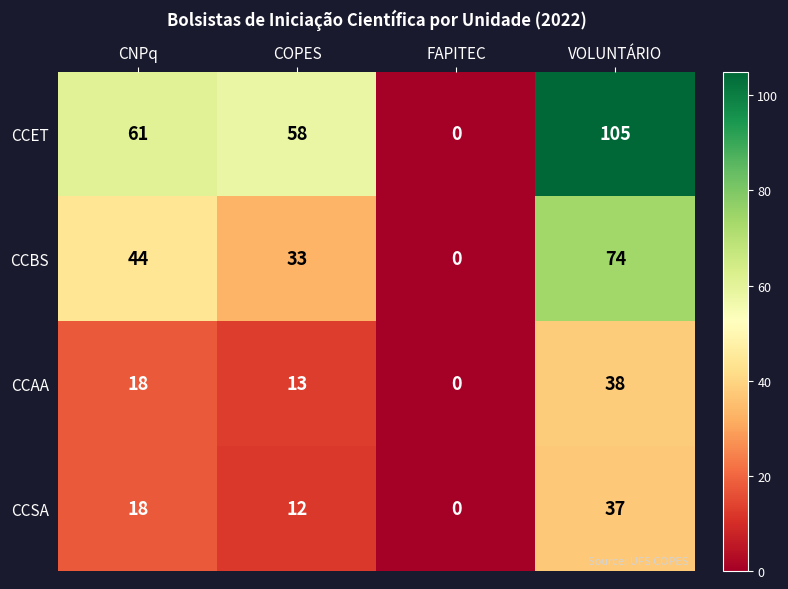

What is the approximate value of CCSA at COPES, to the nearest 10?

10